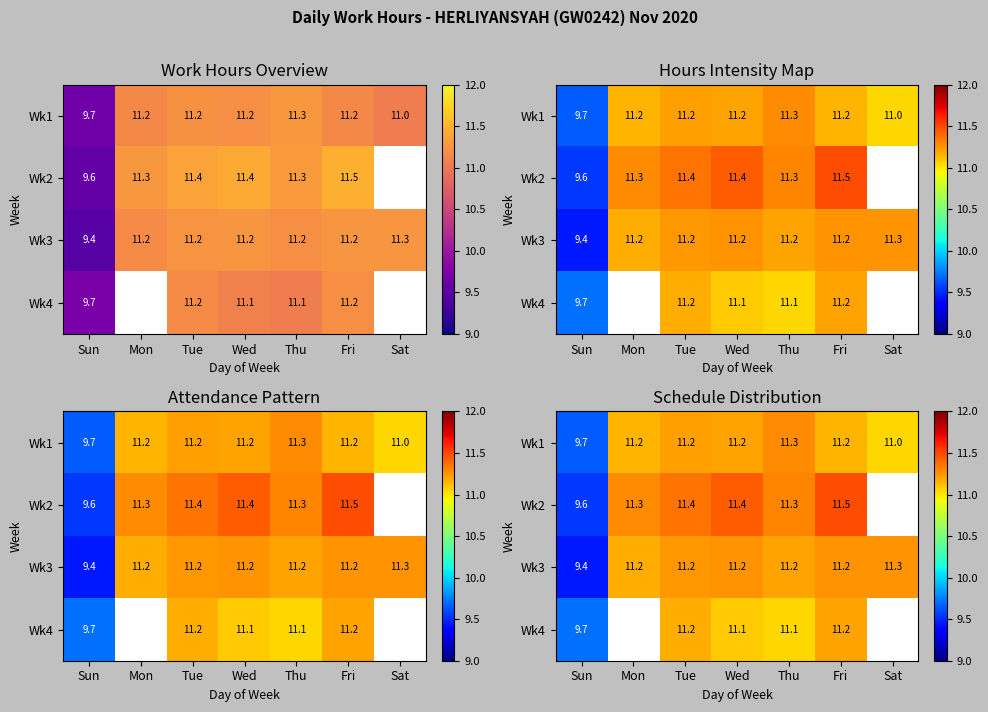

The value of Wk4 at Wed is 11.1. True or false?

True